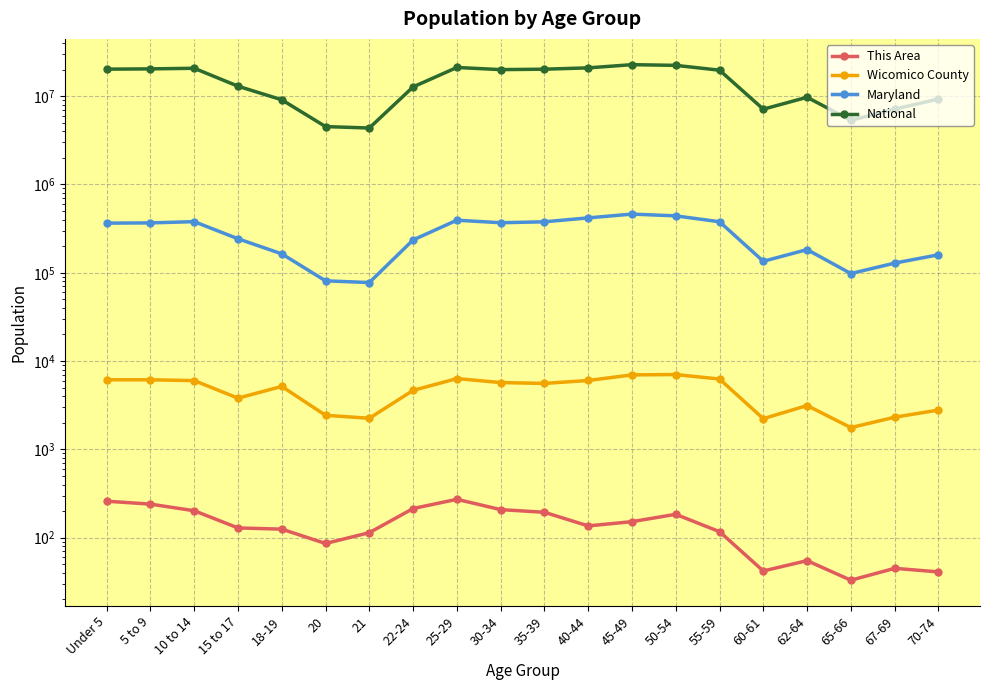

What is the spread (max minus min) of values at 60-61?

7113685